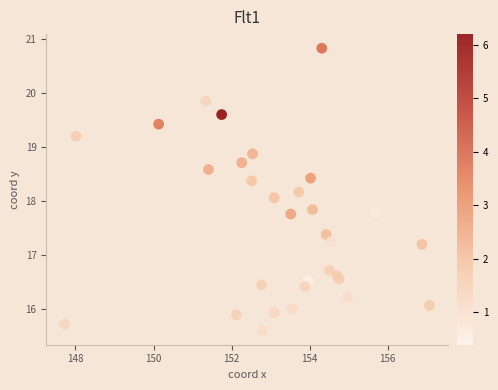

What is the range of Y values (max minus min)?

5.2